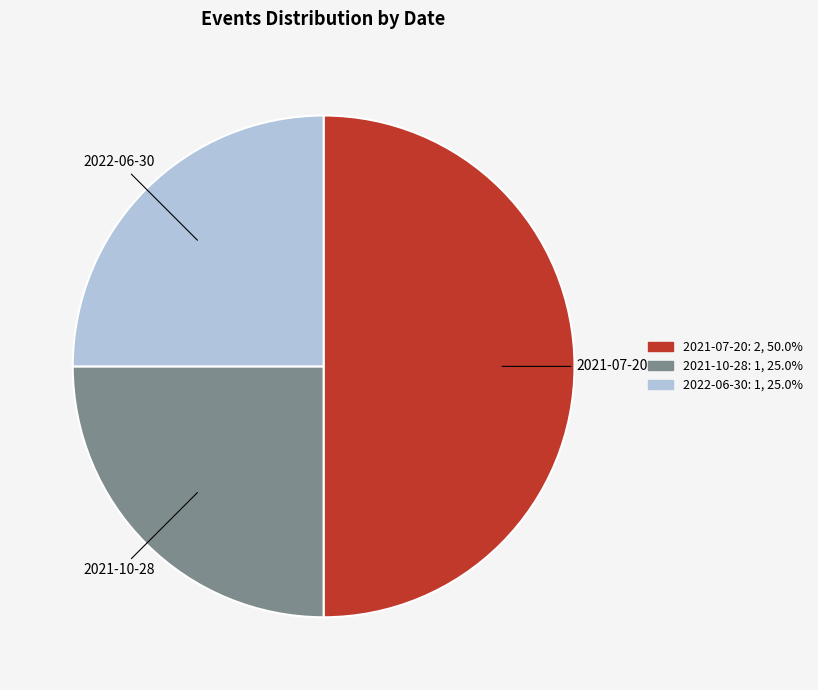

Is the sum of 2022-06-30 and 2021-07-20 greater than half?

Yes